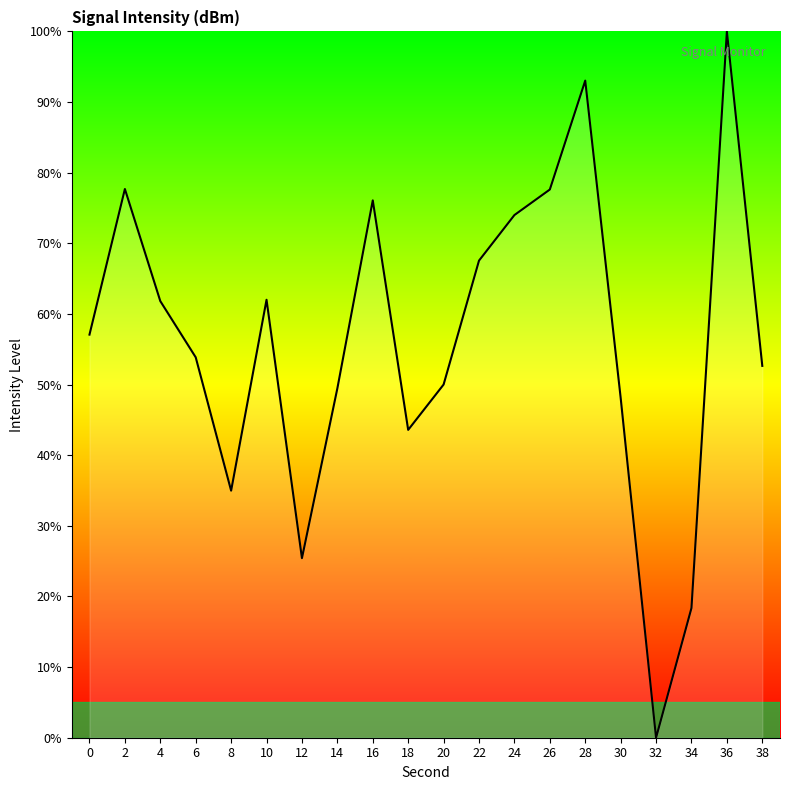

What is the greatest value displayed?

100.0